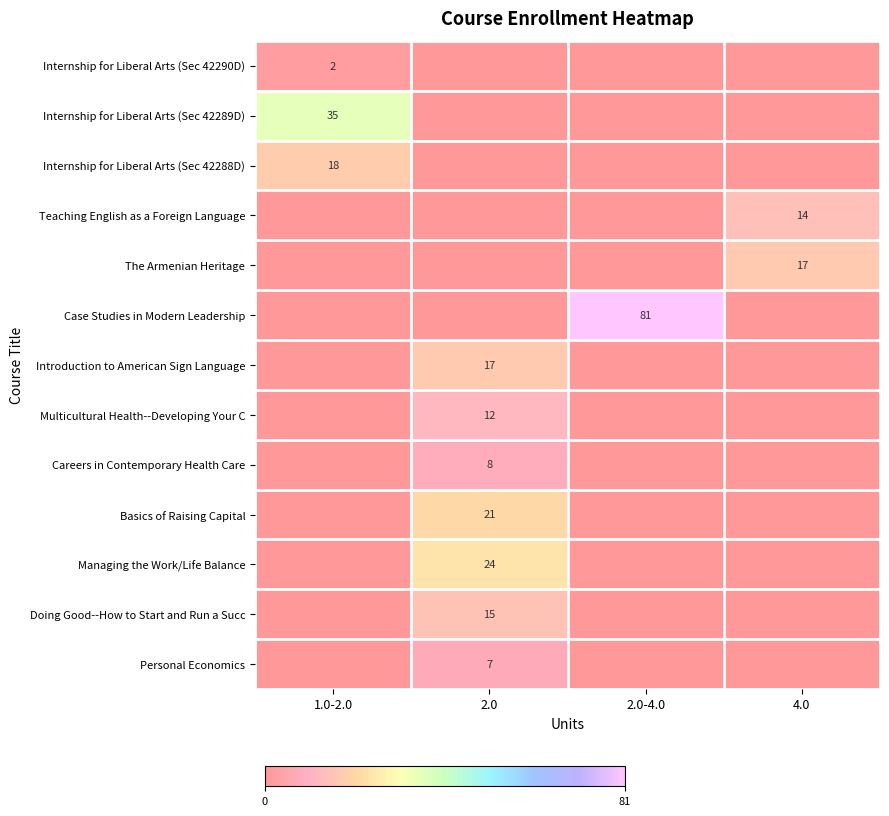

True or false: Basics of Raising Capital has a value of 21 at 2.0.

True